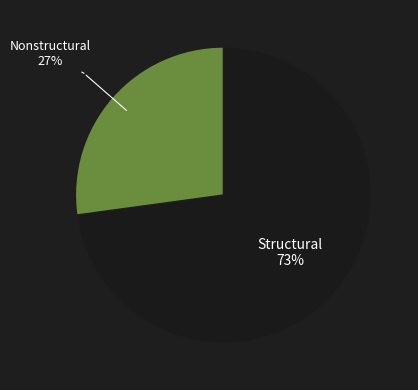

To the nearest percent, what is the difference between the largest and smallest slice percentages?

46%